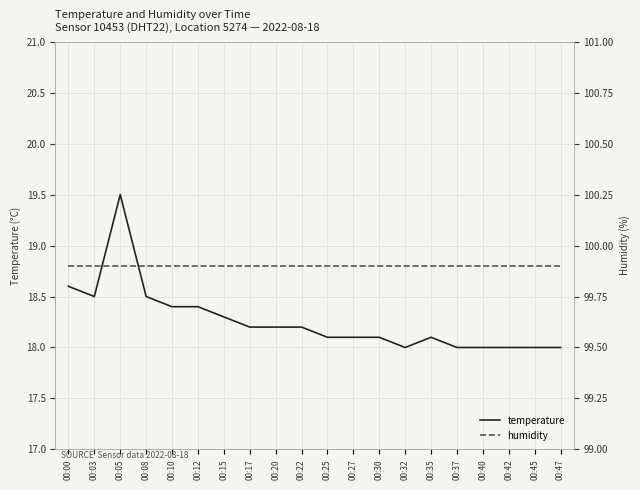

Reading right to left, transcribe all the data shown in this chart.

temperature: 00:47=18.0	00:45=18.0	00:42=18.0	00:40=18.0	00:37=18.0	00:35=18.1	00:32=18.0	00:30=18.1	00:27=18.1	00:25=18.1	00:22=18.2	00:20=18.2	00:17=18.2	00:15=18.3	00:12=18.4	00:10=18.4	00:08=18.5	00:05=19.5	00:03=18.5	00:00=18.6
humidity: 00:47=99.9	00:45=99.9	00:42=99.9	00:40=99.9	00:37=99.9	00:35=99.9	00:32=99.9	00:30=99.9	00:27=99.9	00:25=99.9	00:22=99.9	00:20=99.9	00:17=99.9	00:15=99.9	00:12=99.9	00:10=99.9	00:08=99.9	00:05=99.9	00:03=99.9	00:00=99.9